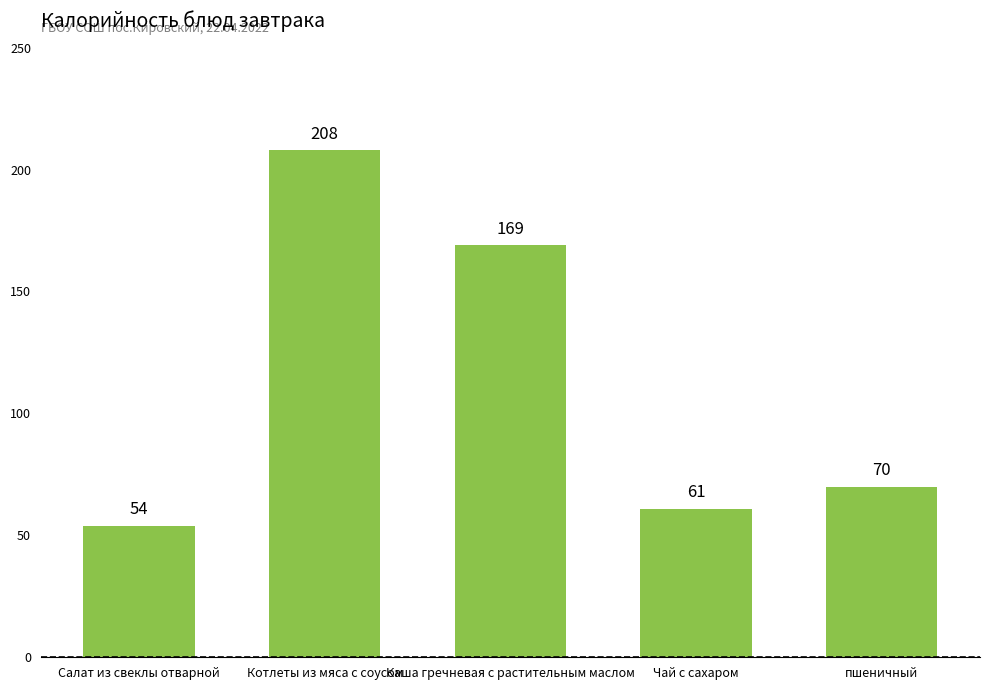

What is the label of the 2nd bar from the right?

Чай с сахаром